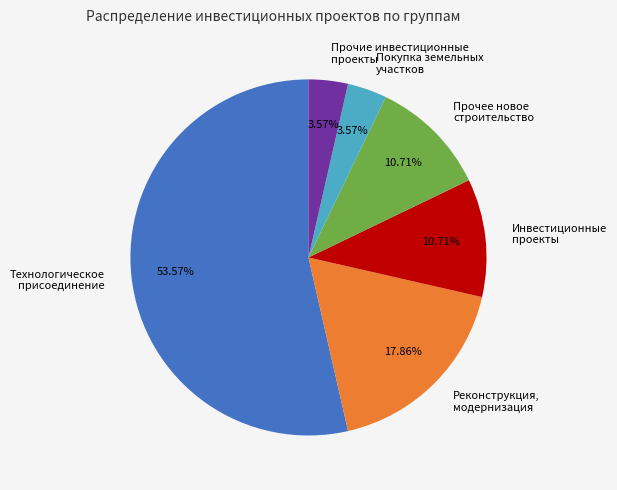

Count the number of slices in the pie.

6